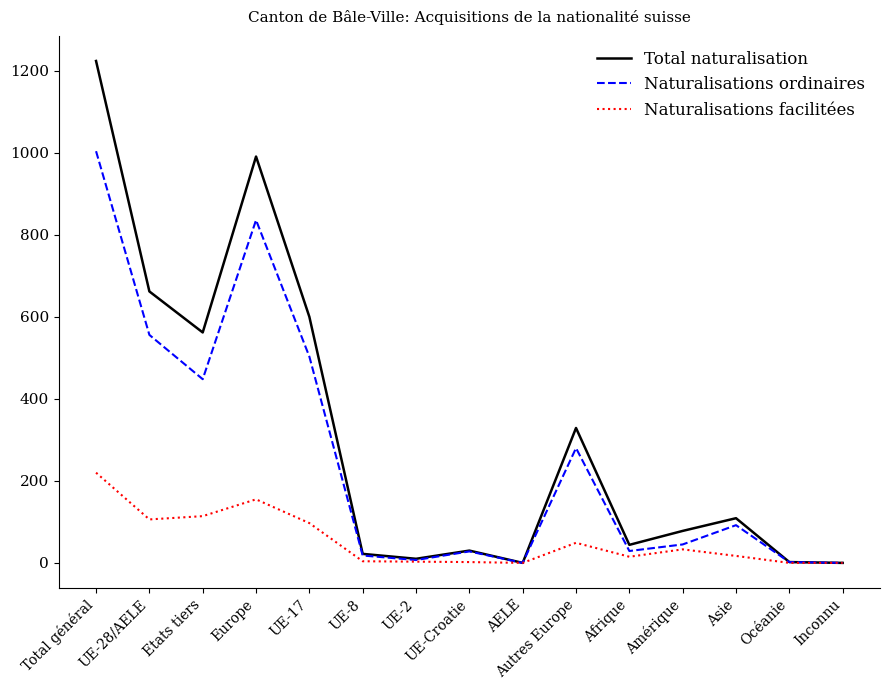

Is it true that Naturalisations ordinaires equals 175 at Autres Europe?

False